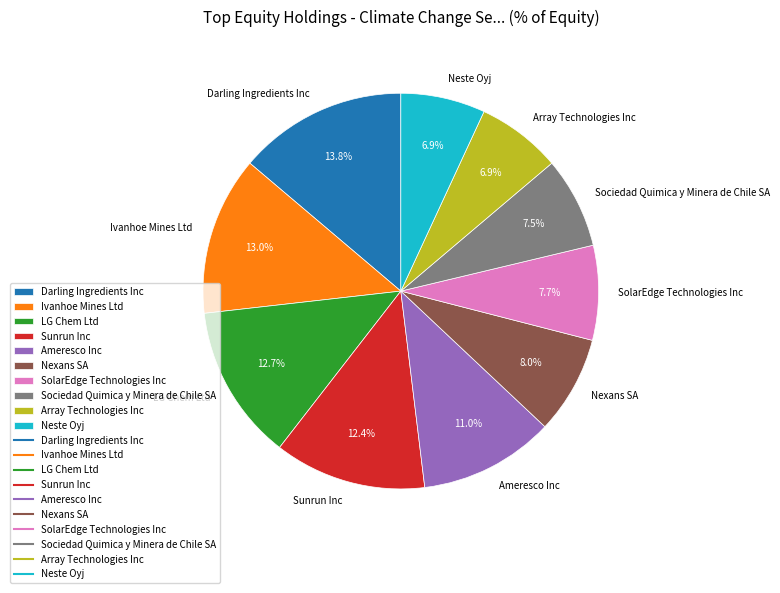

Is it true that Darling Ingredients Inc is 14% of the pie?

True